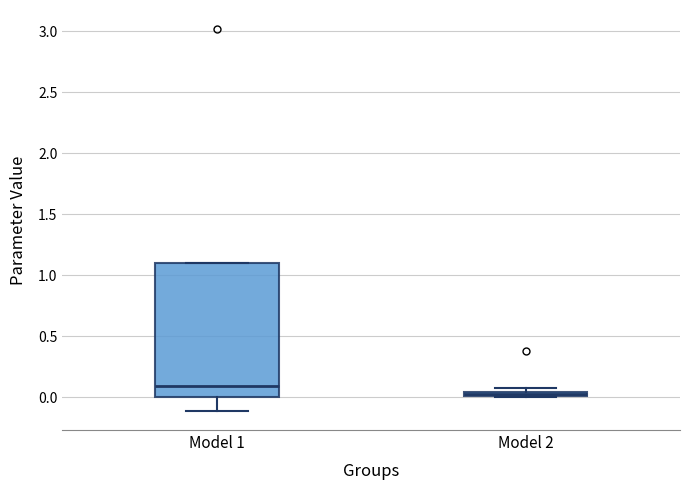

Which box is the tallest, from its lower edge to its upper edge?

Model 1